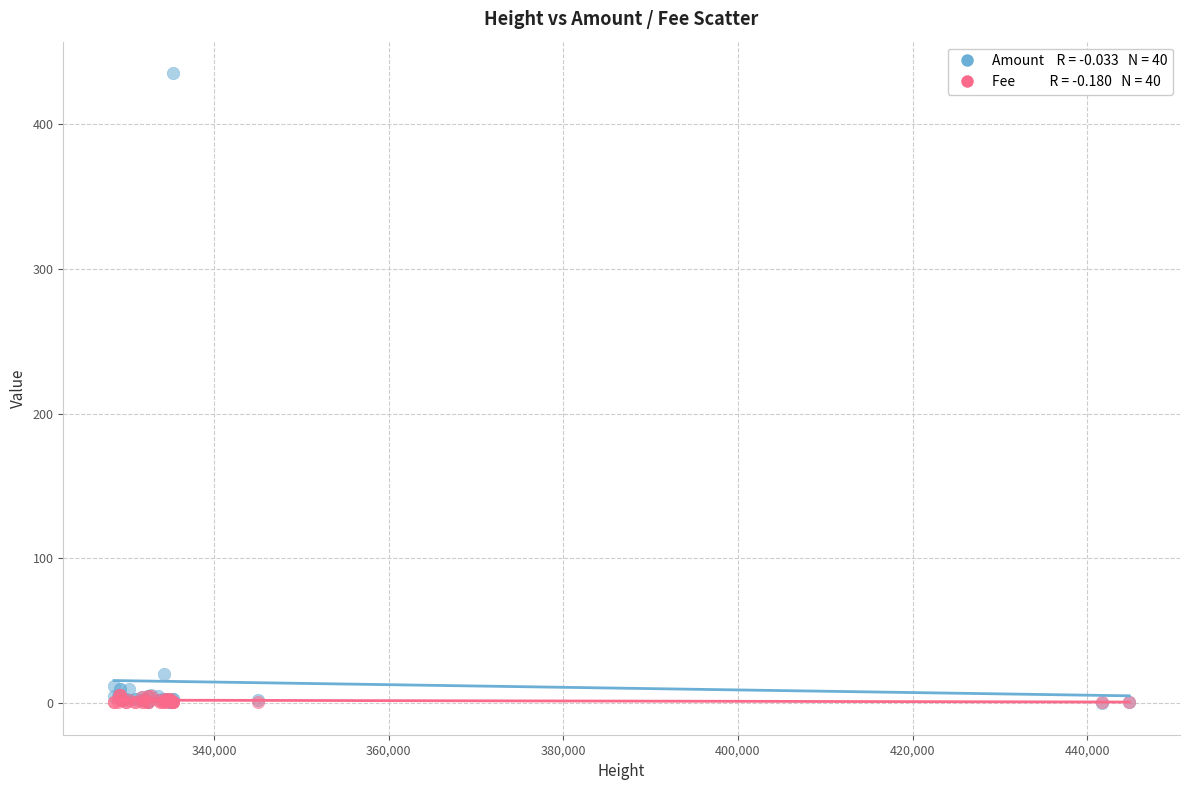

Across all series, what Y value is closest to 217?

20.0